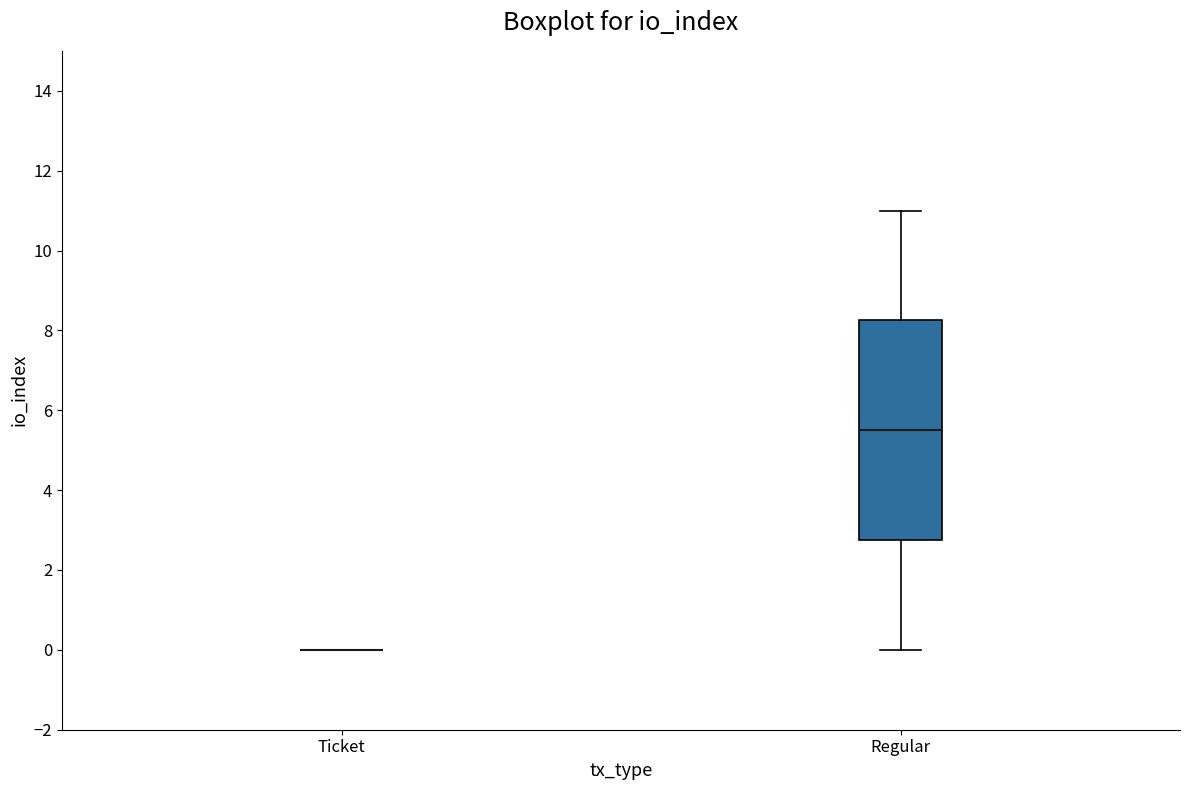

Reading left to right, read every box against the y-axis: the position of its median line, the range the box covers, and the ends of its whiskers. The values are not printed on the chart, so give them approximately, as read against the axis.

Ticket: box collapsed to a line at 0.0, whiskers 0.0 to 0.0
Regular: median 5.6, box 2.8 to 8.2, whiskers 0.0 to 11.0